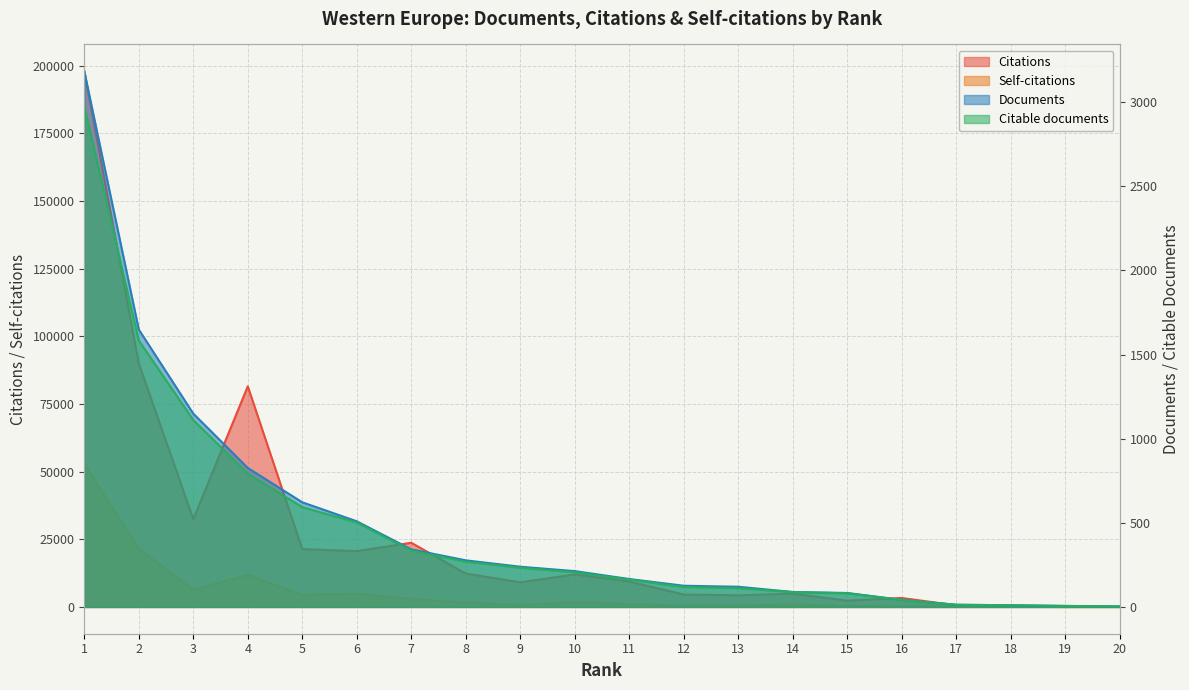

The Documents series shows 166 at 11. True or false?

True